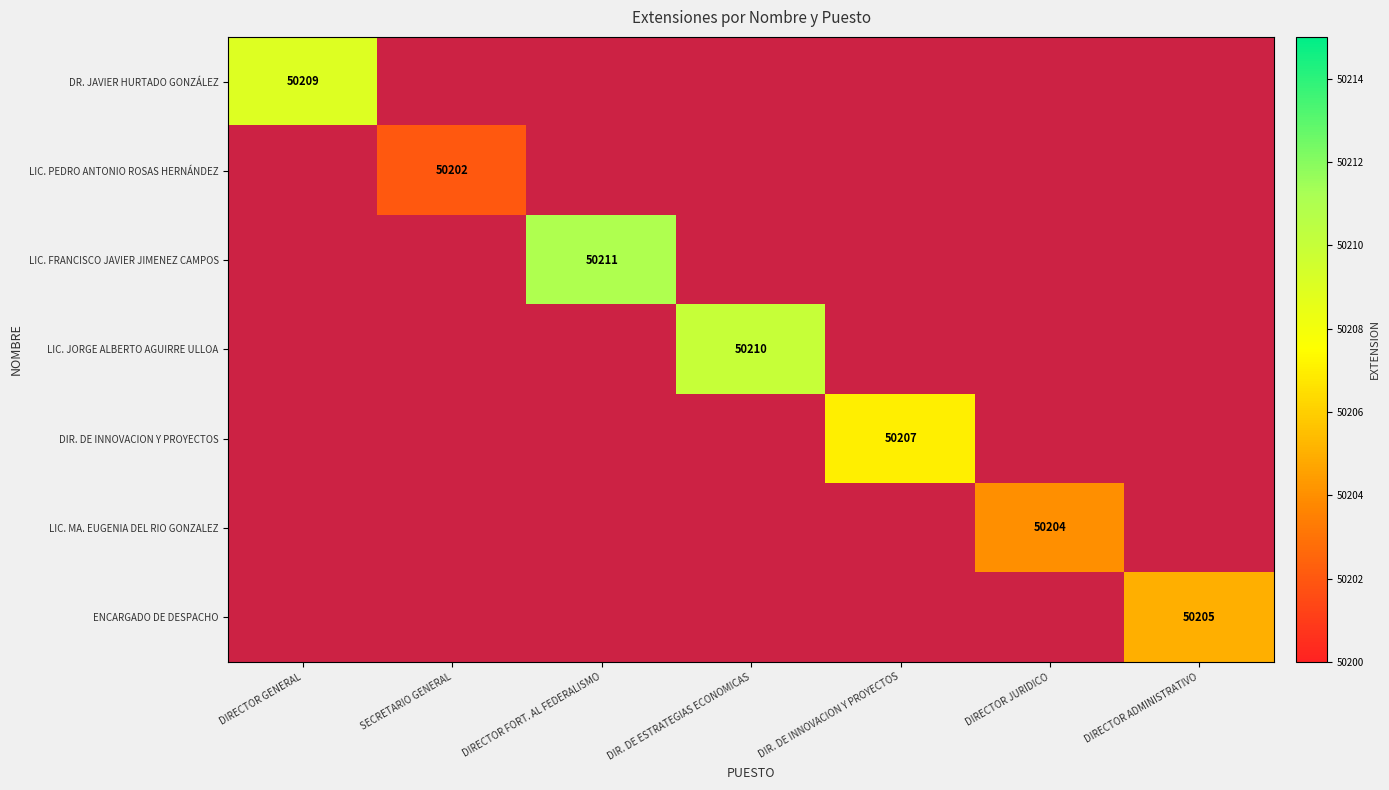

At how many categories does at least one series exceed 50207?

3